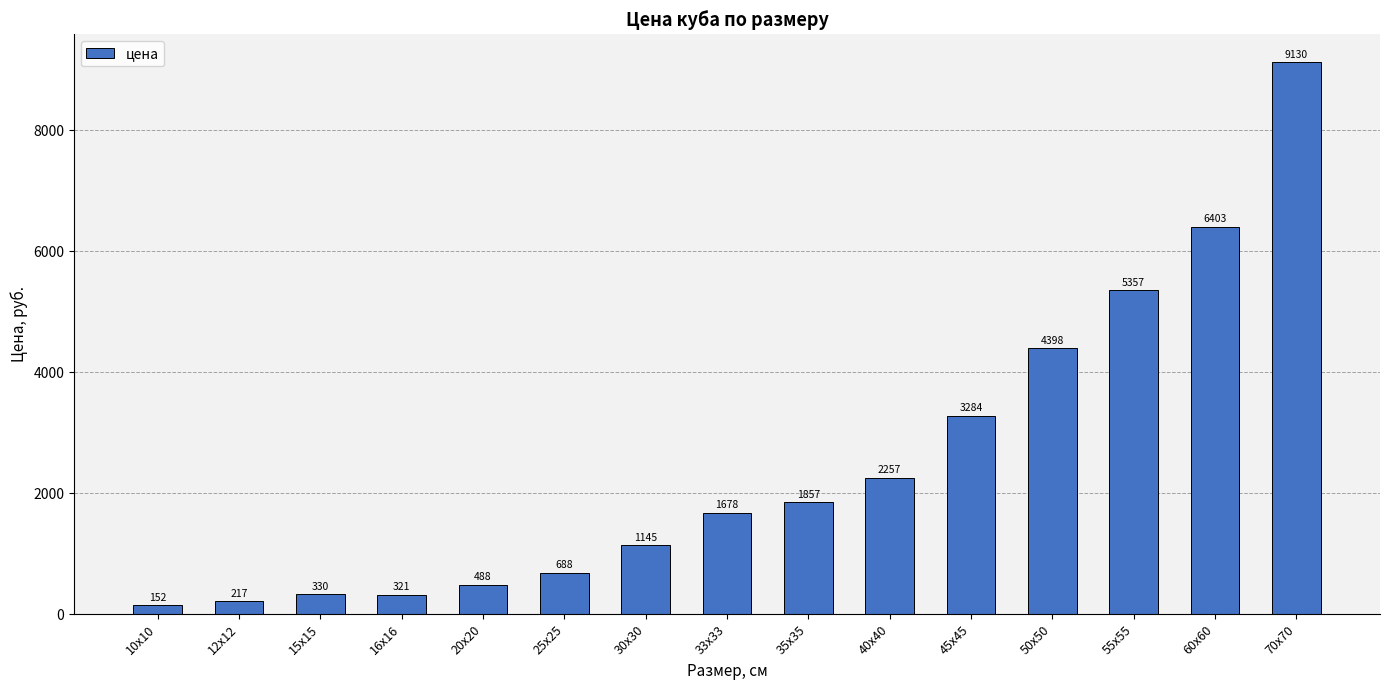

Which label corresponds to the smallest value in the chart?

10х10